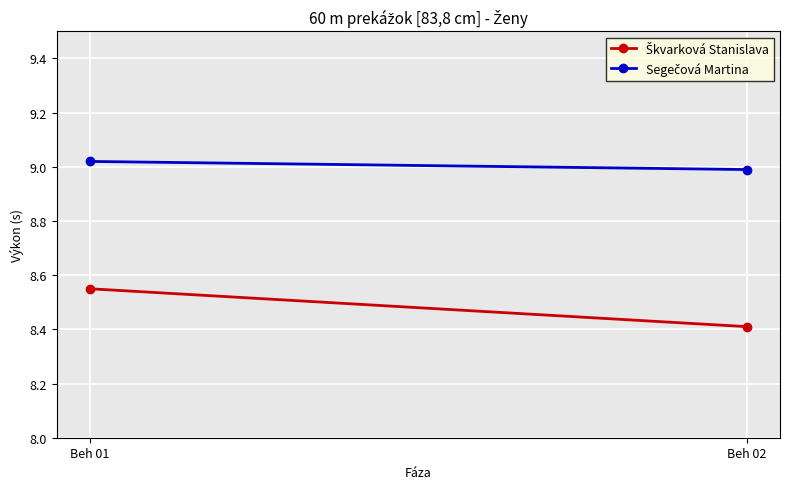

How many distinct data groups are displayed?

2